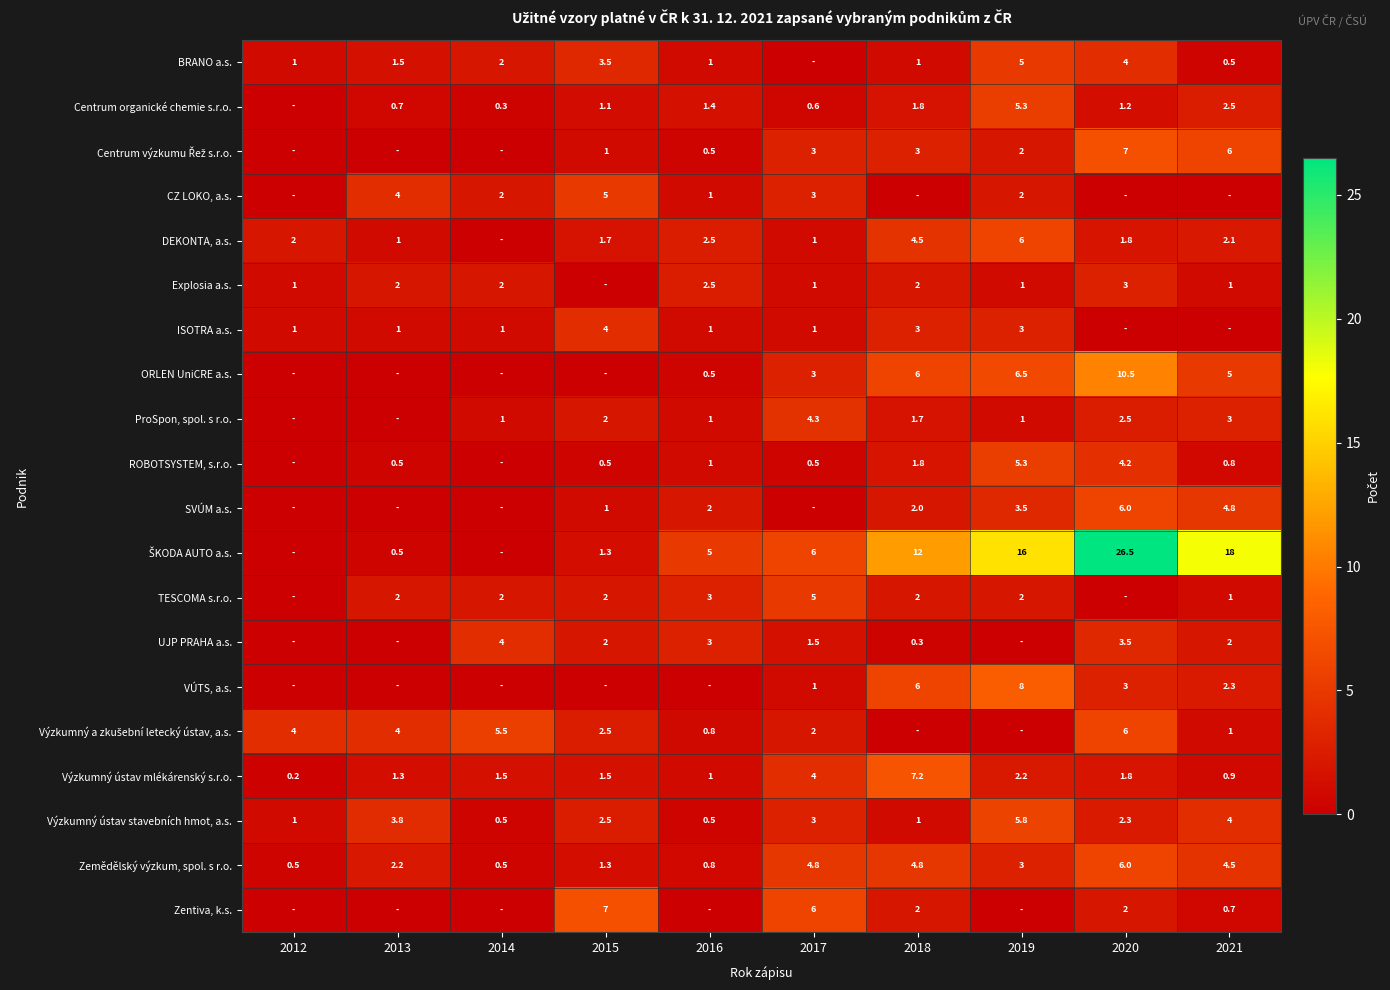

At which category does the chart reach its peak across all series?

2020